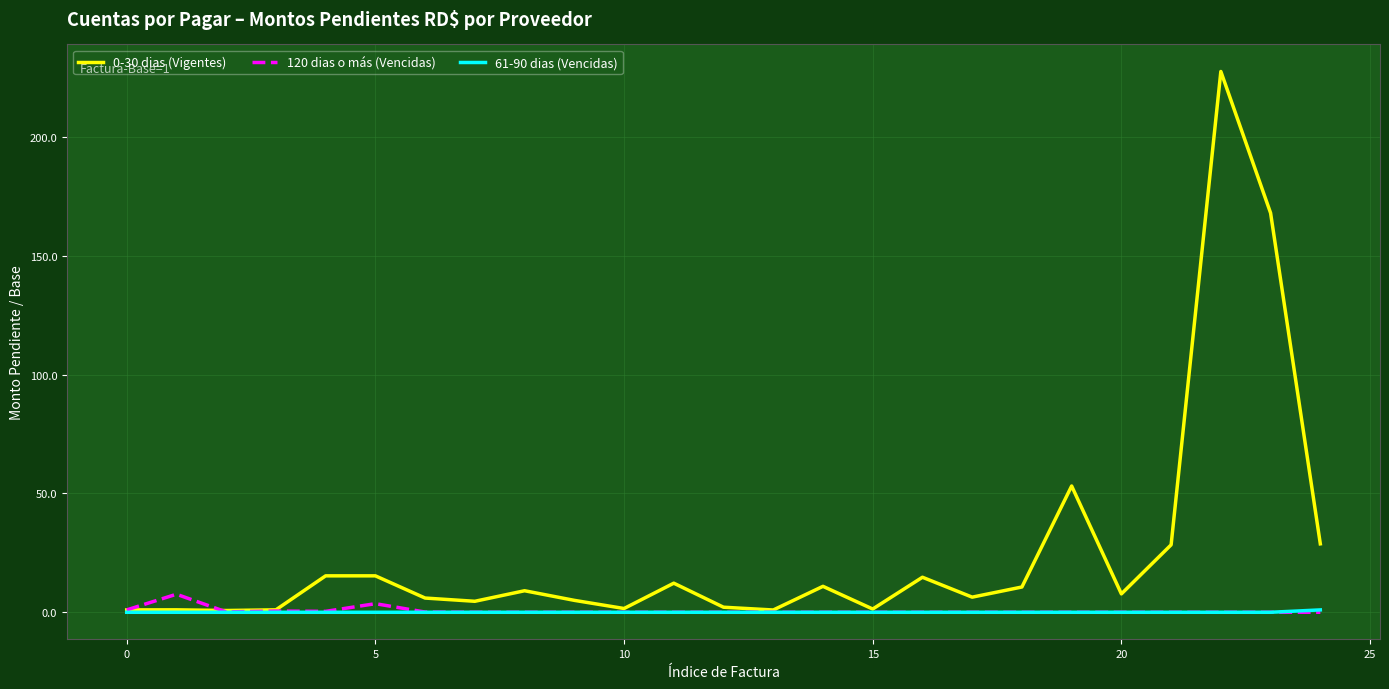

Which series has the largest total across all categories?

0-30 dias (Vigentes)